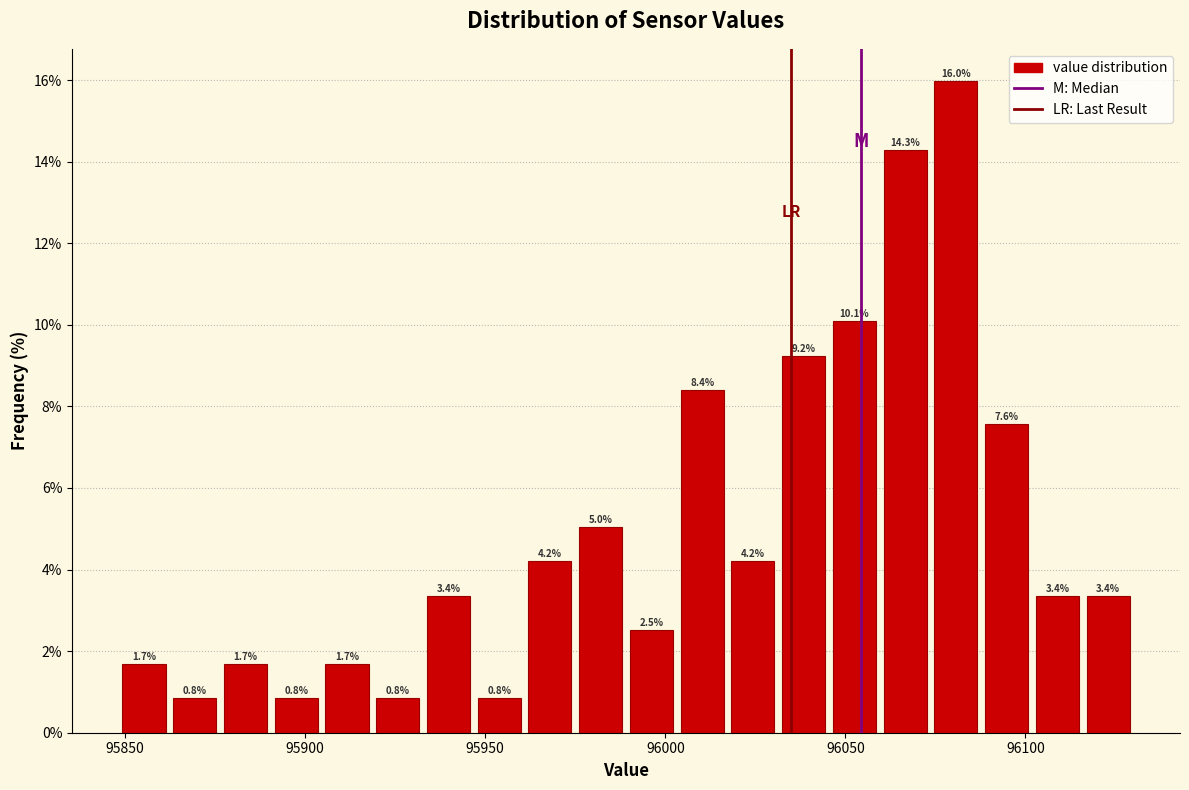

Around what value on the x-axis is the tallest bar? Give the approximate position of its centre, as read against the axis.

96080